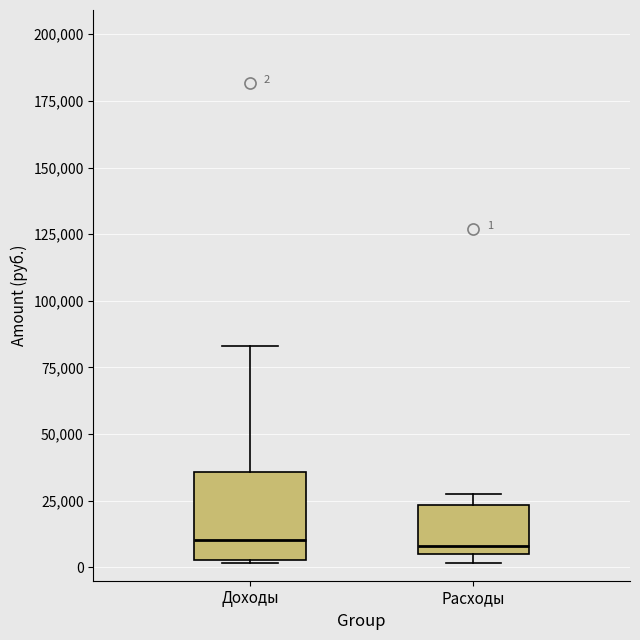

Comparing the boxes themselves (not the whiskers), which one is the tallest?

Доходы